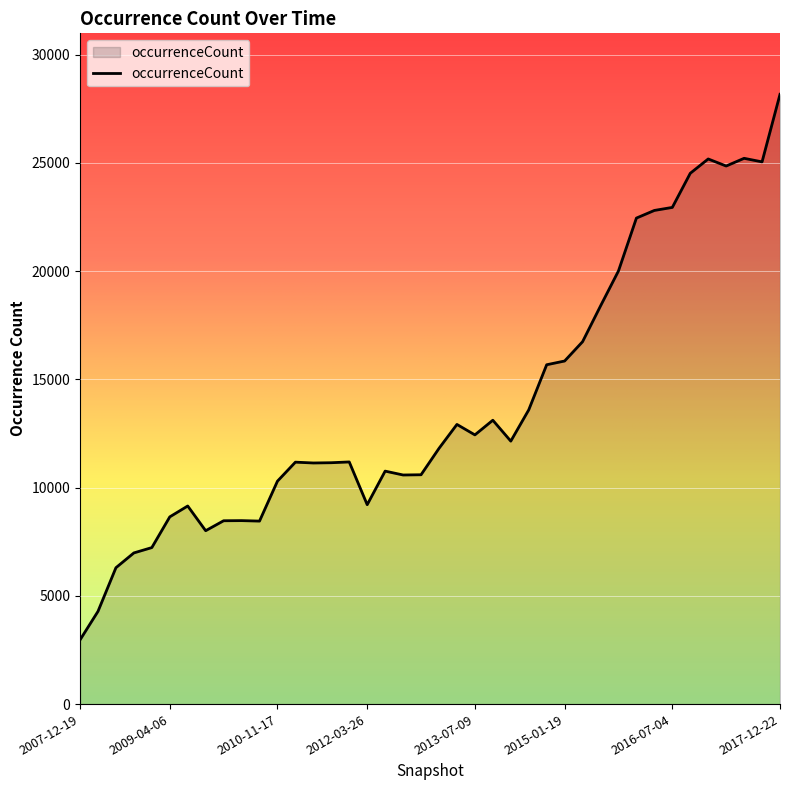

What is the maximum value shown in the chart?

28171